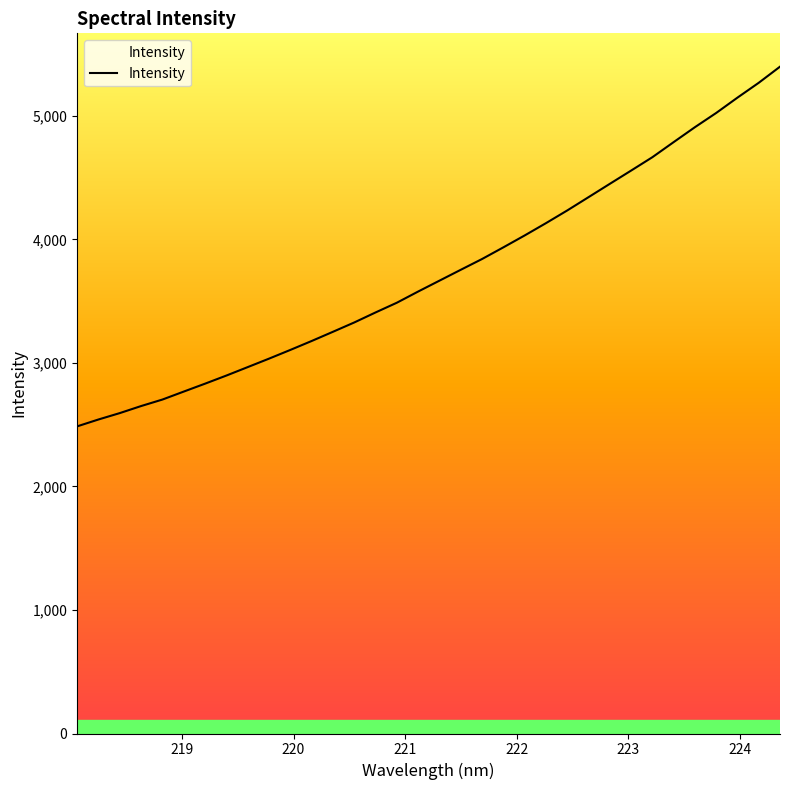

Rank the categories by value from lowest to highest.

218.0596, 218.2508, 218.442, 218.6332, 218.8244, 219.0156, 219.2067, 219.3979, 219.589, 219.7801, 219.9712, 220.1623, 220.3533, 220.5444, 220.7354, 220.9264, 221.1174, 221.3083, 221.4993, 221.6902, 221.8812, 222.0721, 222.263, 222.4538, 222.6447, 222.8355, 223.0264, 223.2172, 223.408, 223.5987, 223.7895, 223.9802, 224.1709, 224.3616